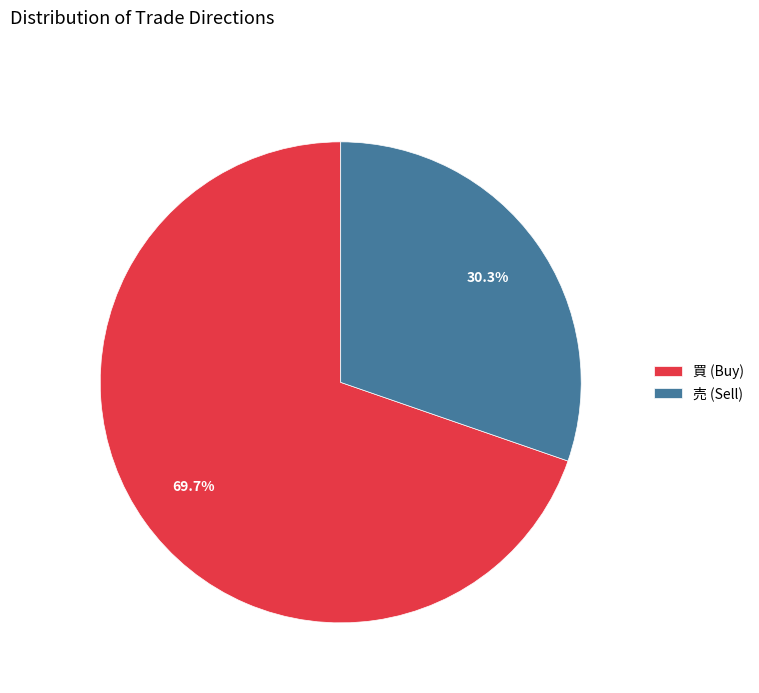

Which slice is the smallest?

売